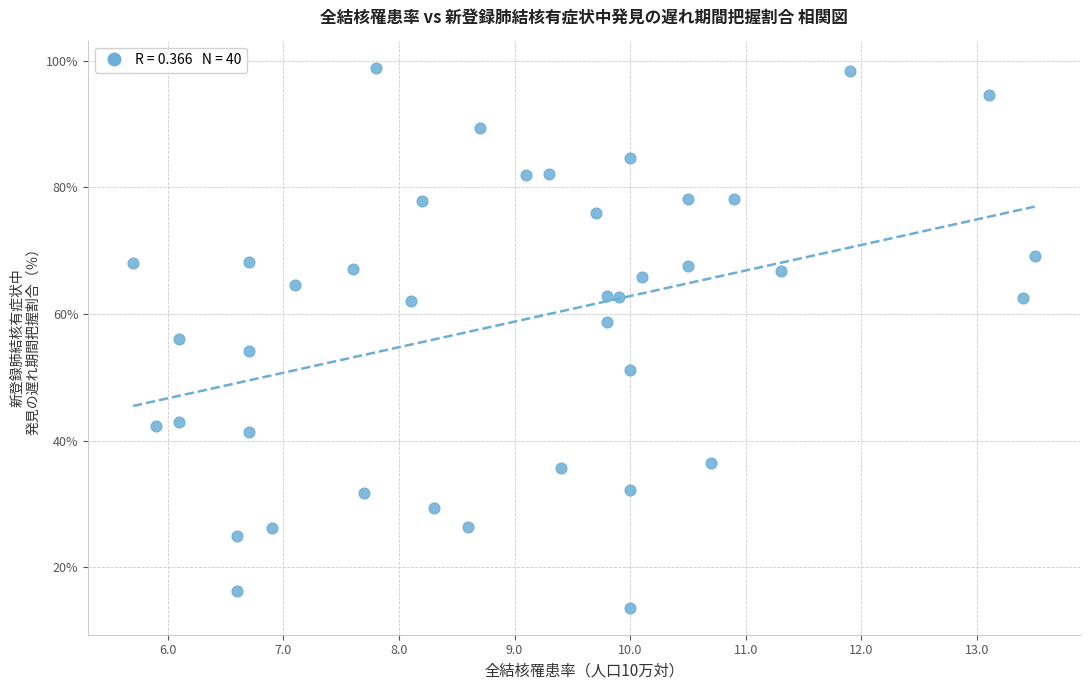

What is the range of X values (max minus min)?

7.8